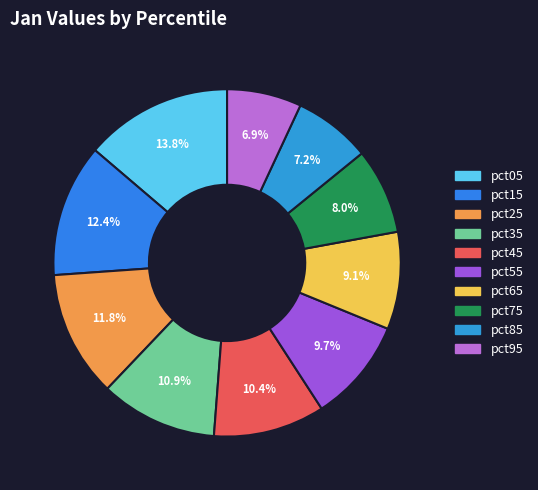

How many segments does this pie chart have?

10